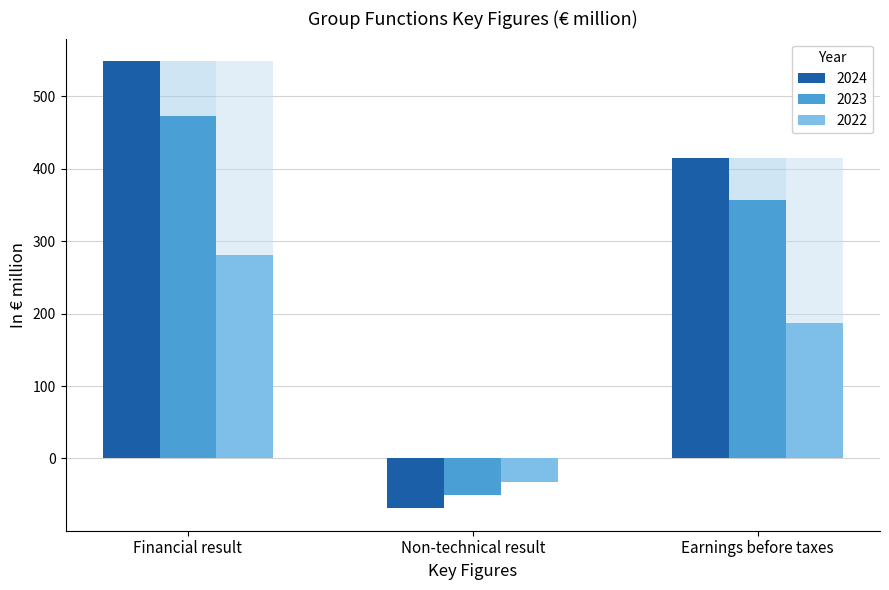

What is the label of the 1st bar from the left?

Financial result